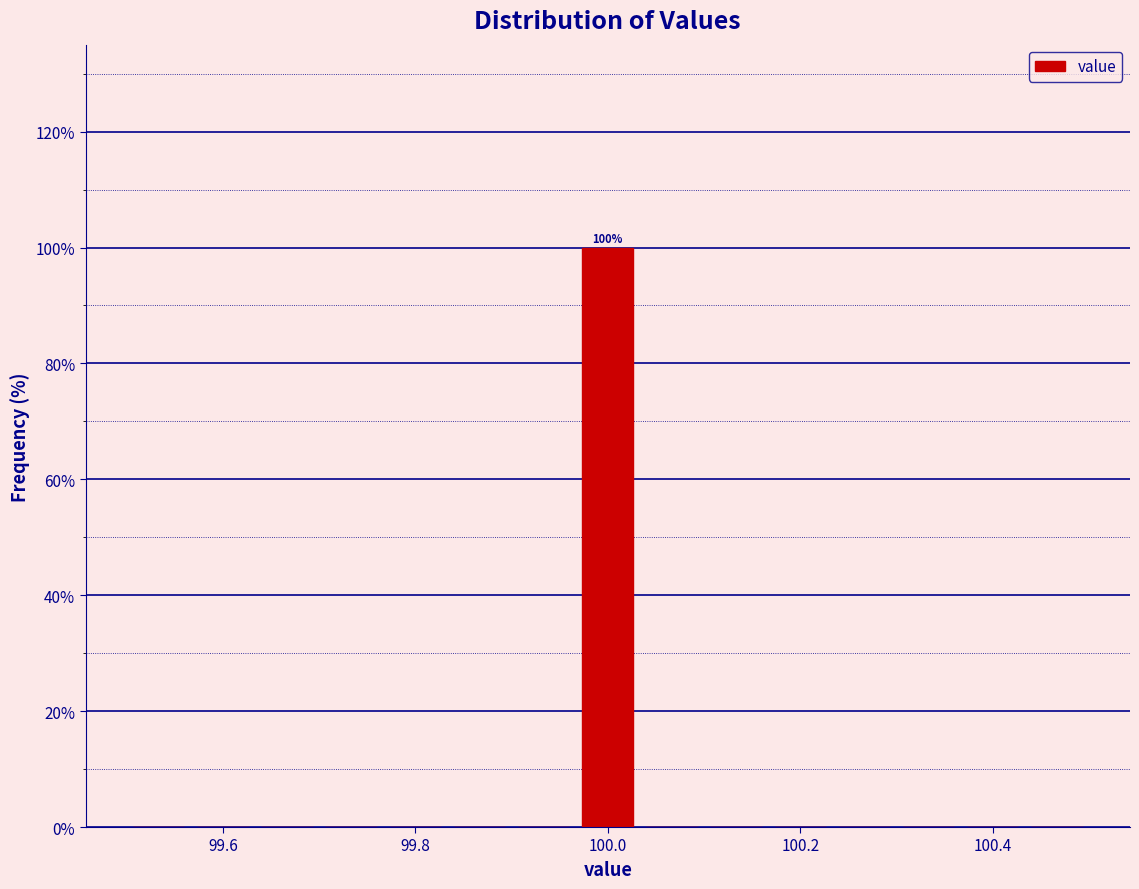

Read against the x-axis, roughly where is the centre of the tallest bar?

100.00